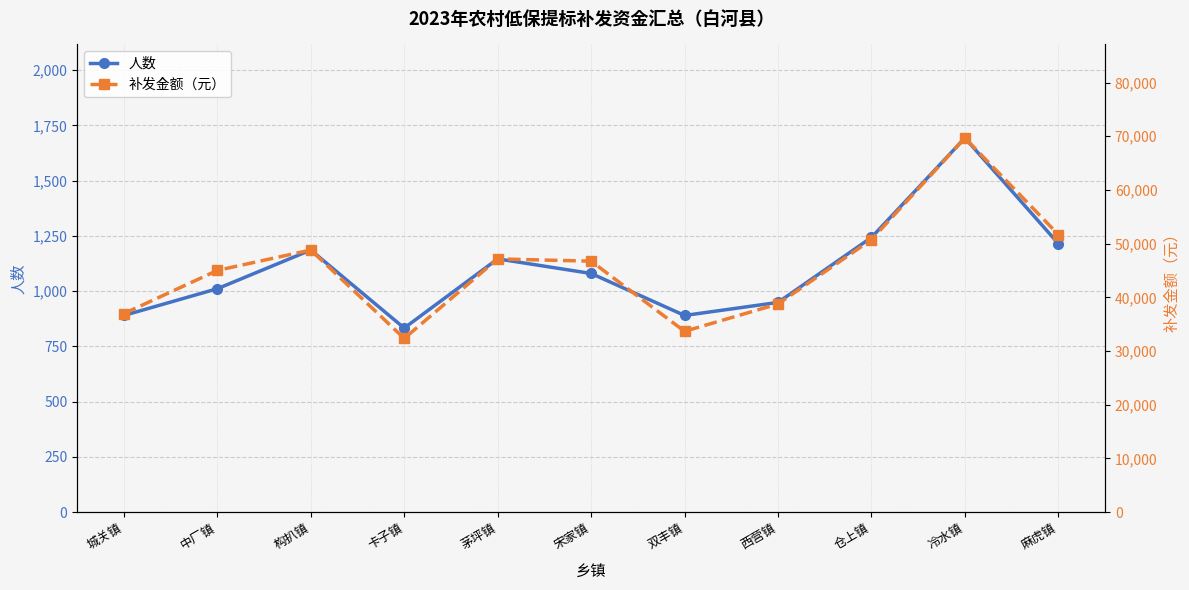

How many categories are shown in the chart?

11